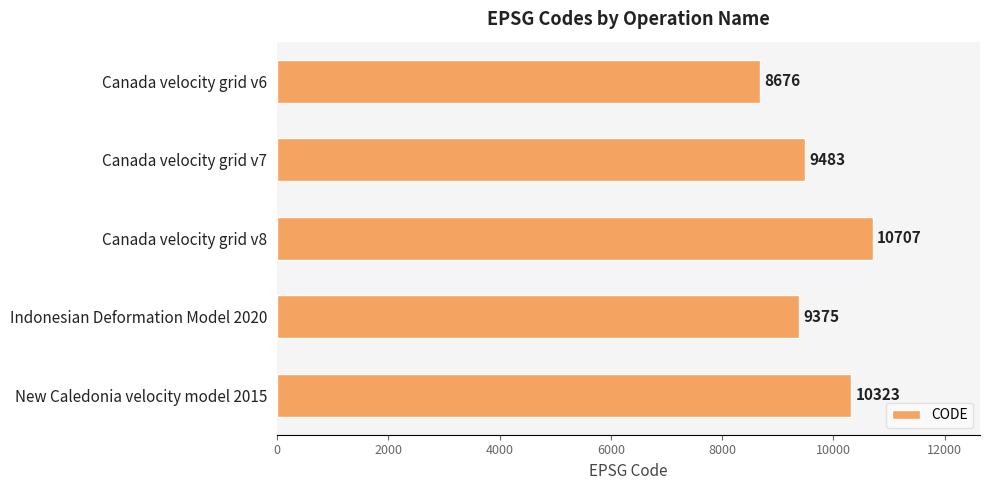

What position from the bottom is Canada velocity grid v8?

3